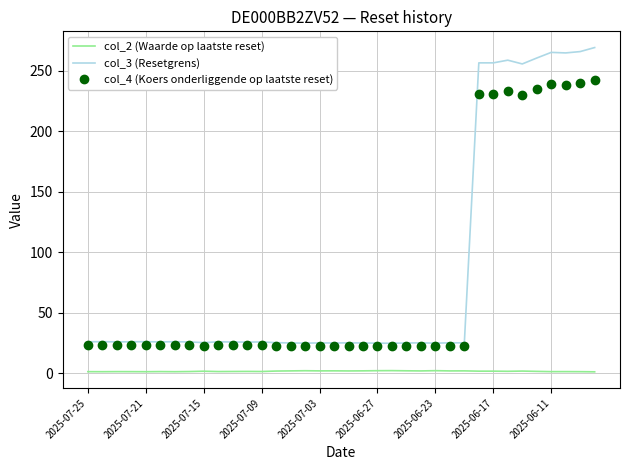

What is the greatest value displayed?

269.3